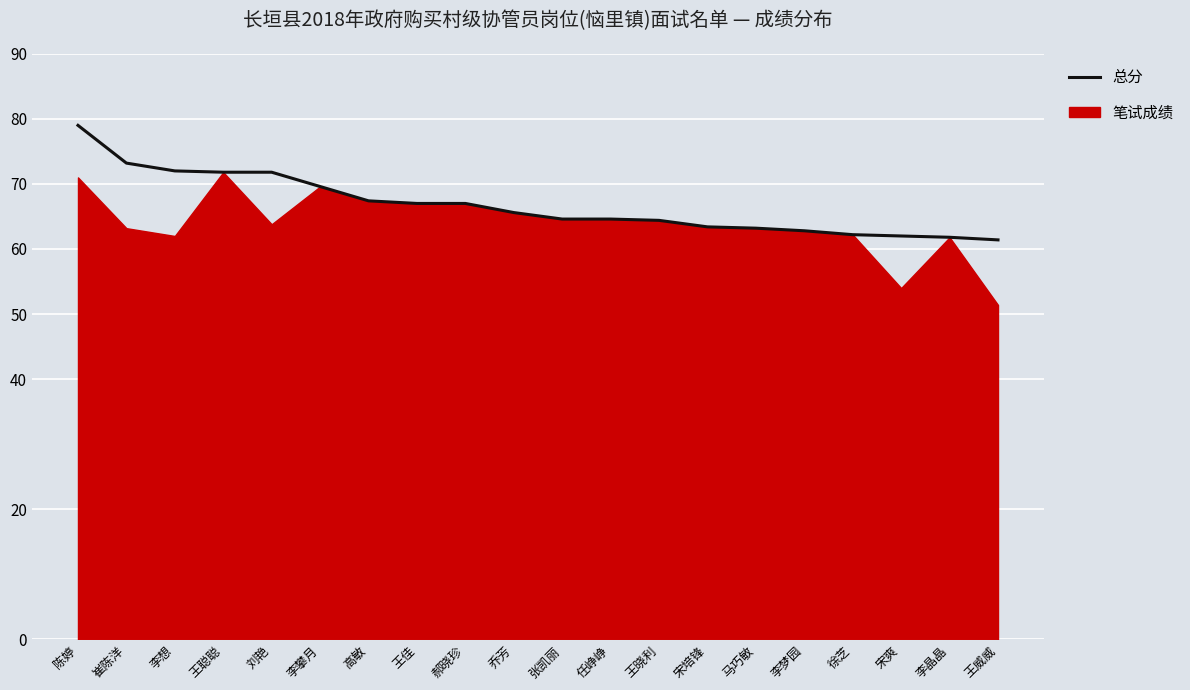

Reading left to right, list all the values displayed in this chart.

陈婷=79.0	崔陈洋=73.2	李想=72.0	王聪聪=71.8	刘艳=71.8	李攀月=69.6	高敏=67.4	王佳=67.0	郝晓珍=67.0	乔芳=65.6	张凯丽=64.6	任峥峥=64.6	王晓利=64.4	宋培锋=63.4	马巧敏=63.2	李梦园=62.8	徐芝=62.2	宋爽=62.0	李晶晶=61.8	王威威=61.4